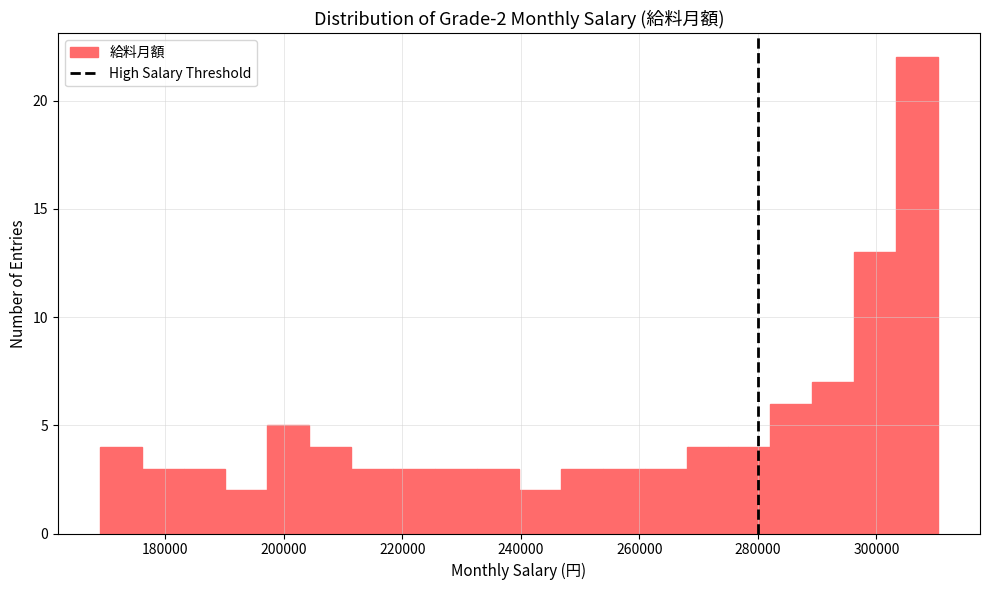

Read against the x-axis, roughly where is the centre of the tallest bar?

306000